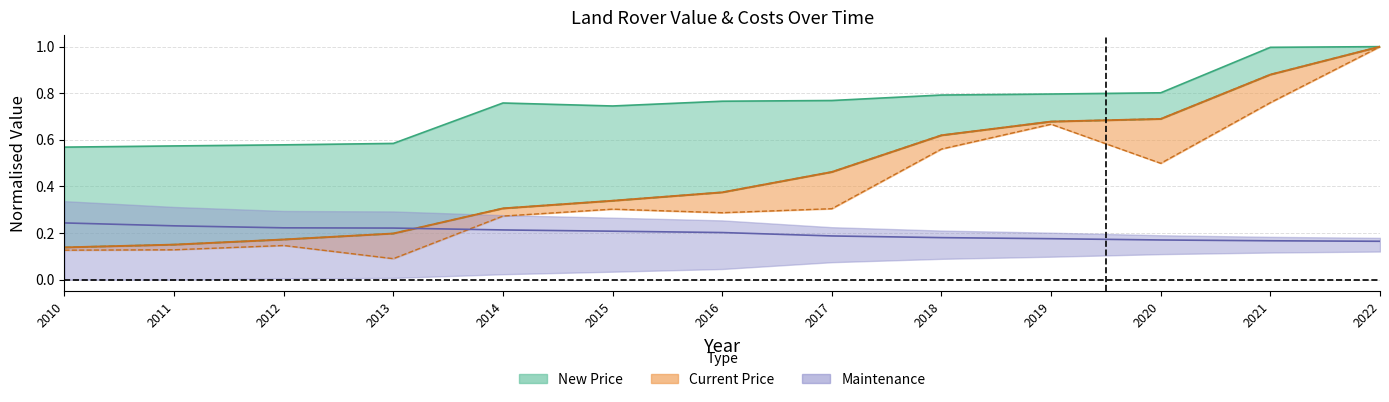

True or false: Maintenance has more than 1 points higher than both neighbors.

False